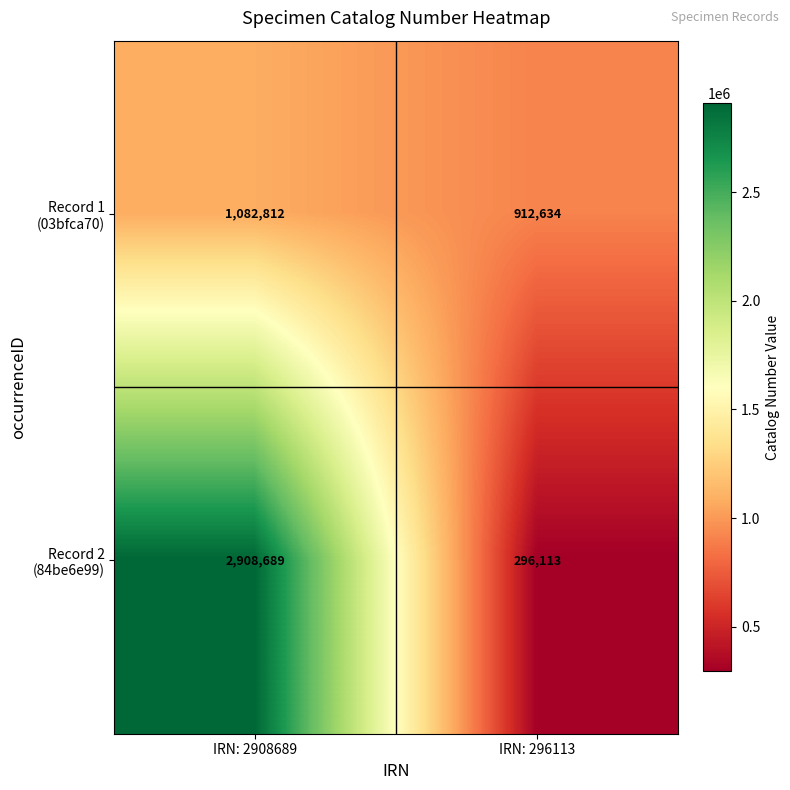

Which label corresponds to the largest value in the chart?

IRN: 2908689